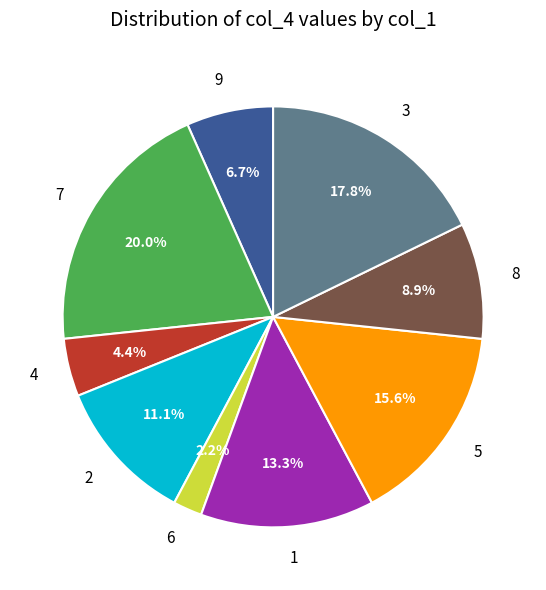

To the nearest percent, what is the average slice percentage?

11%